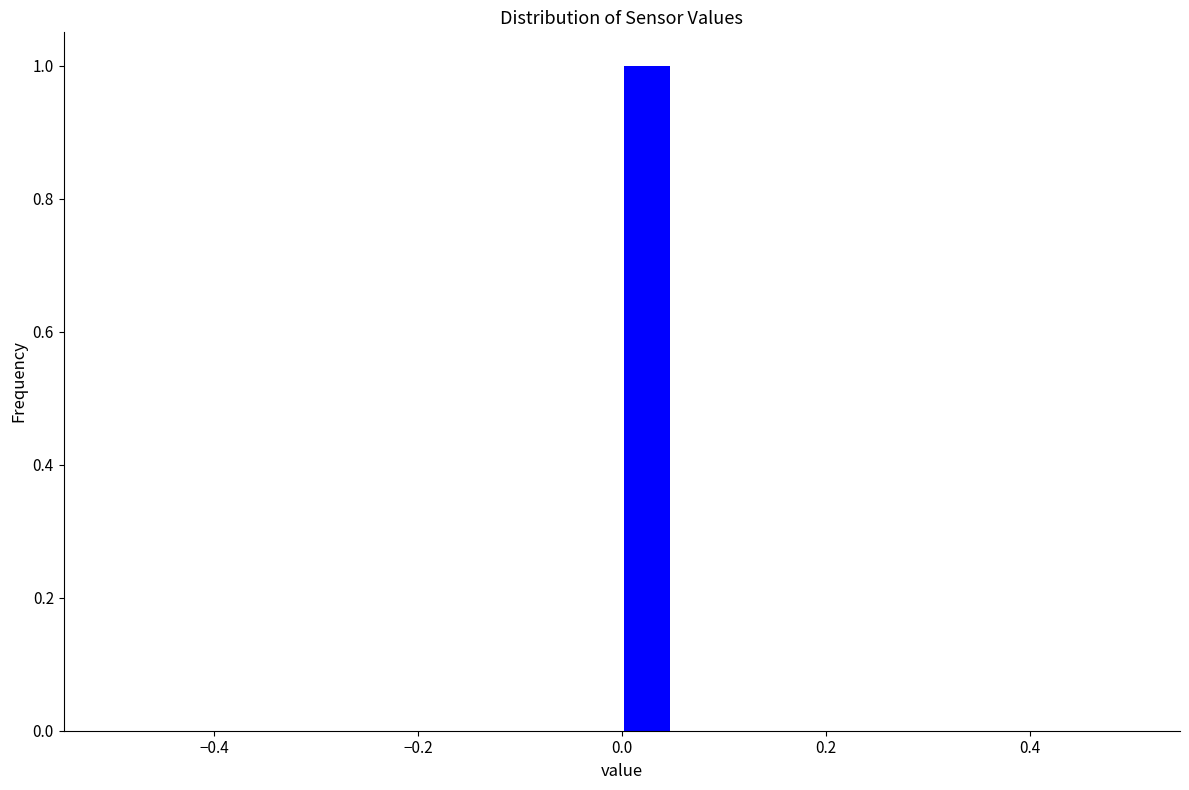

Read against the x-axis, roughly where is the centre of the tallest bar?

0.02